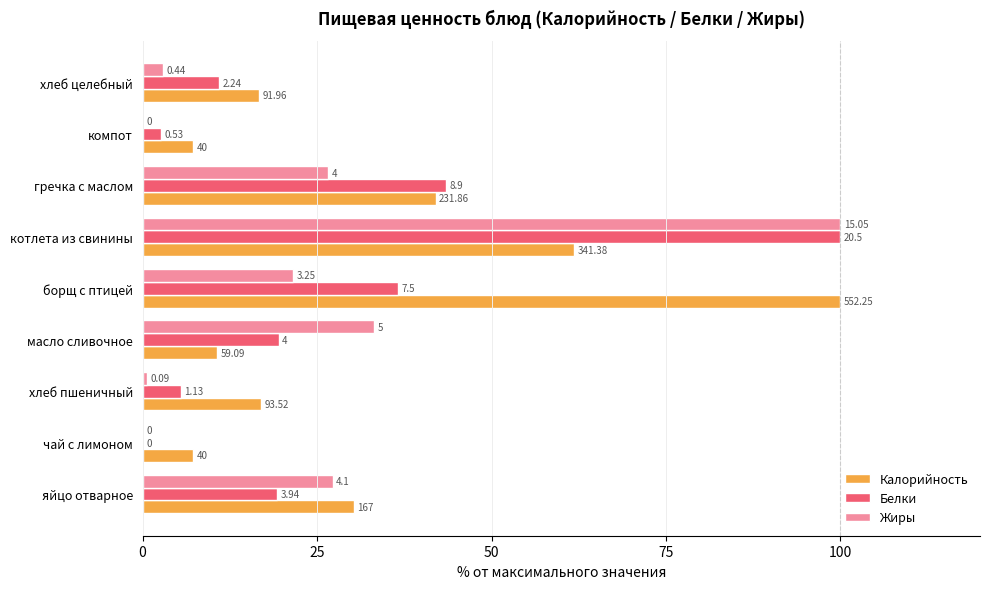

What are all the series names shown in the legend?

Калорийность, Белки, Жиры